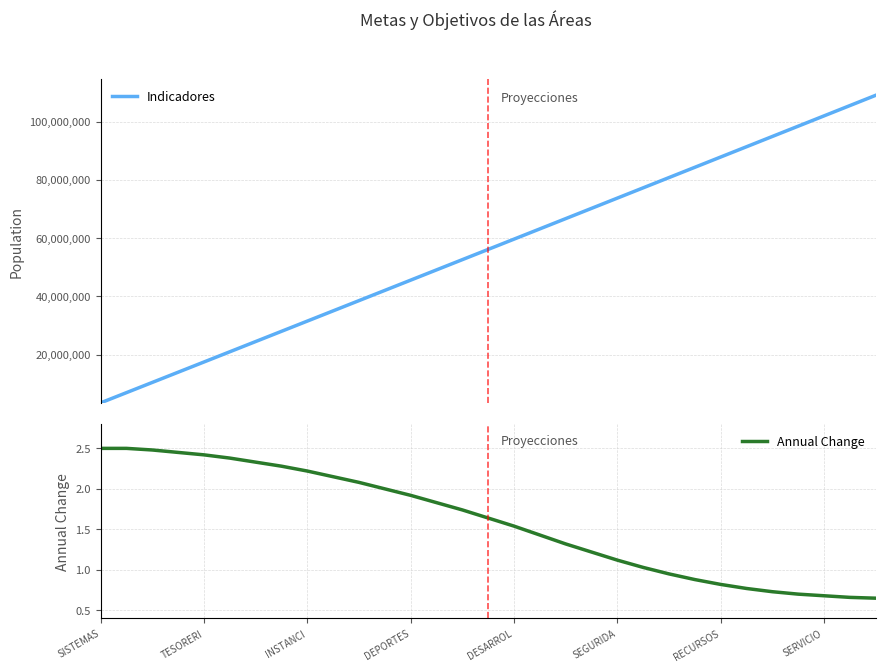

True or false: Annual Change has more than 1 interior local peaks.

False